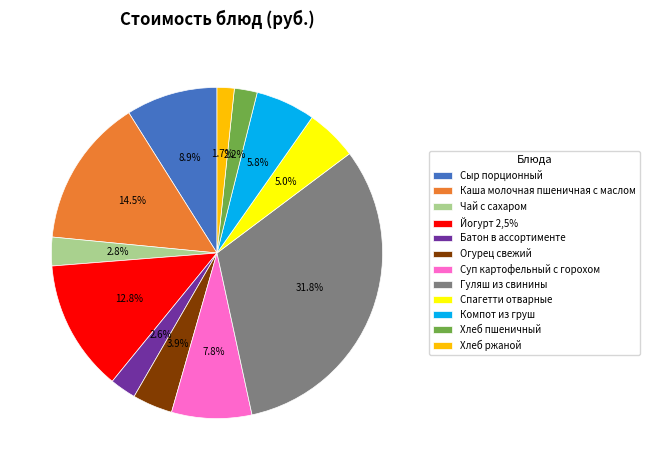

Between Каша молочная пшеничная с маслом and Сыр порционный, which is larger?

Каша молочная пшеничная с маслом